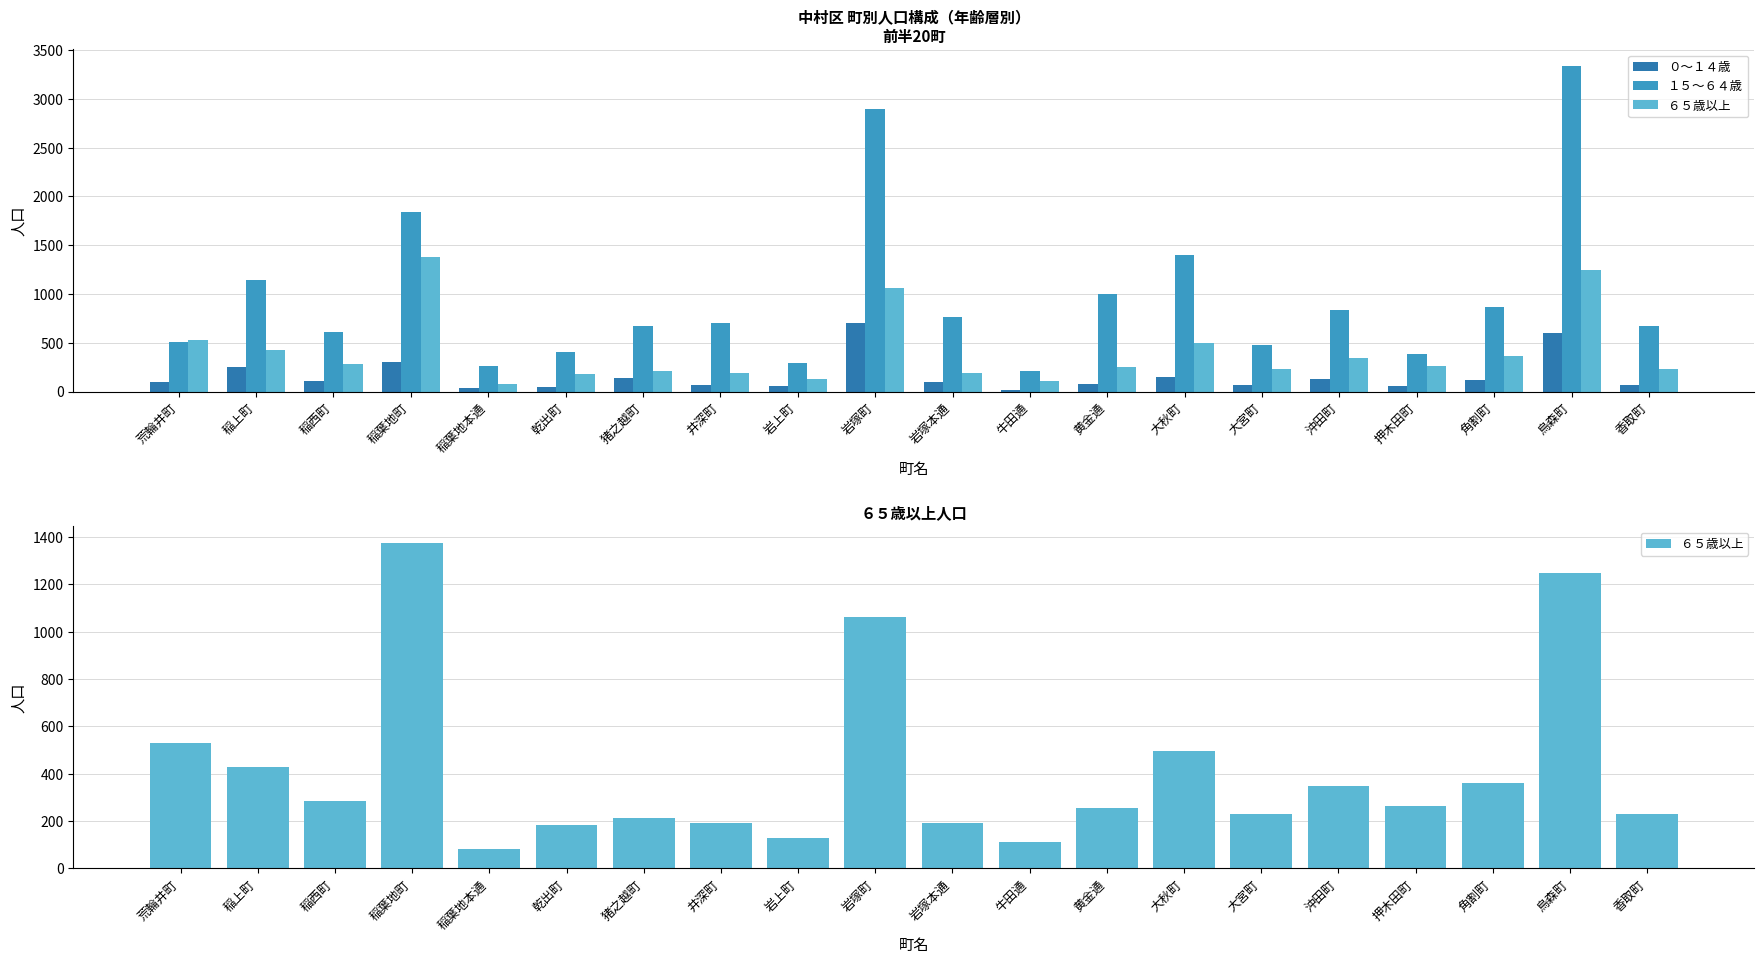

The １５～６４歳 series shows 705 at 井深町. True or false?

True